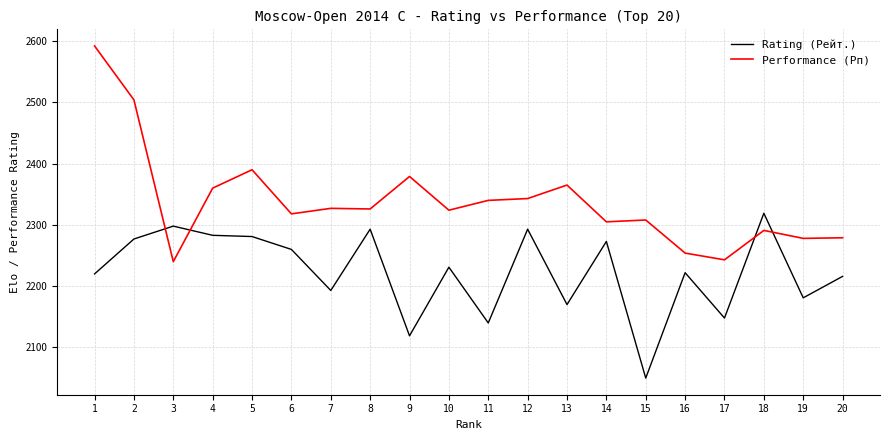

Is the value of Performance (Рп) at 17 greater than the value of Rating (Рейт.) at 6?

No